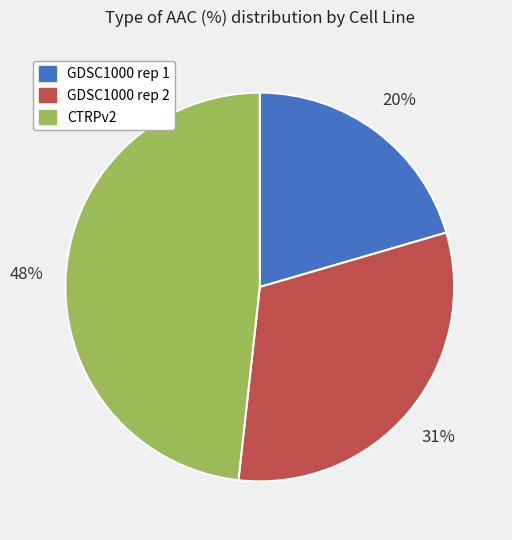

To the nearest percent, what is the difference between the CTRPv2 and GDSC1000 rep 1 slice percentages?

28%